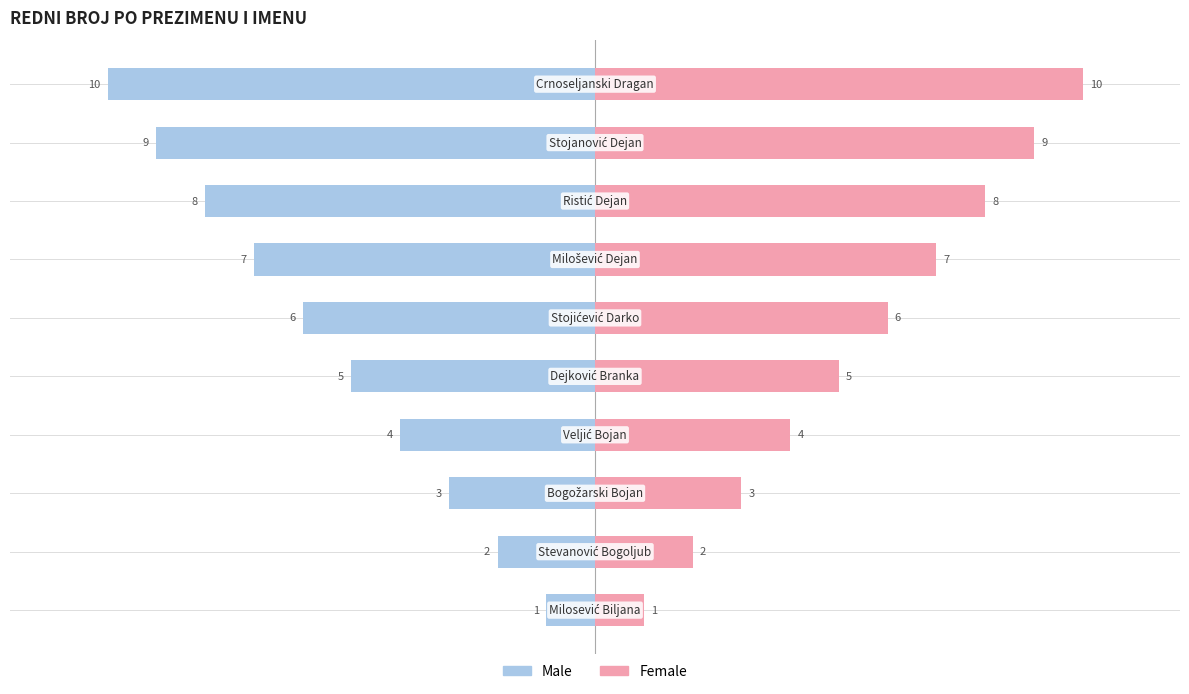

Reading left to right, what are all the values shown in this chart?

Male: 0=-1	1=-2	2=-3	3=-4	4=-5	5=-6	6=-7	7=-8	8=-9	9=-10
Female: 0=1	1=2	2=3	3=4	4=5	5=6	6=7	7=8	8=9	9=10